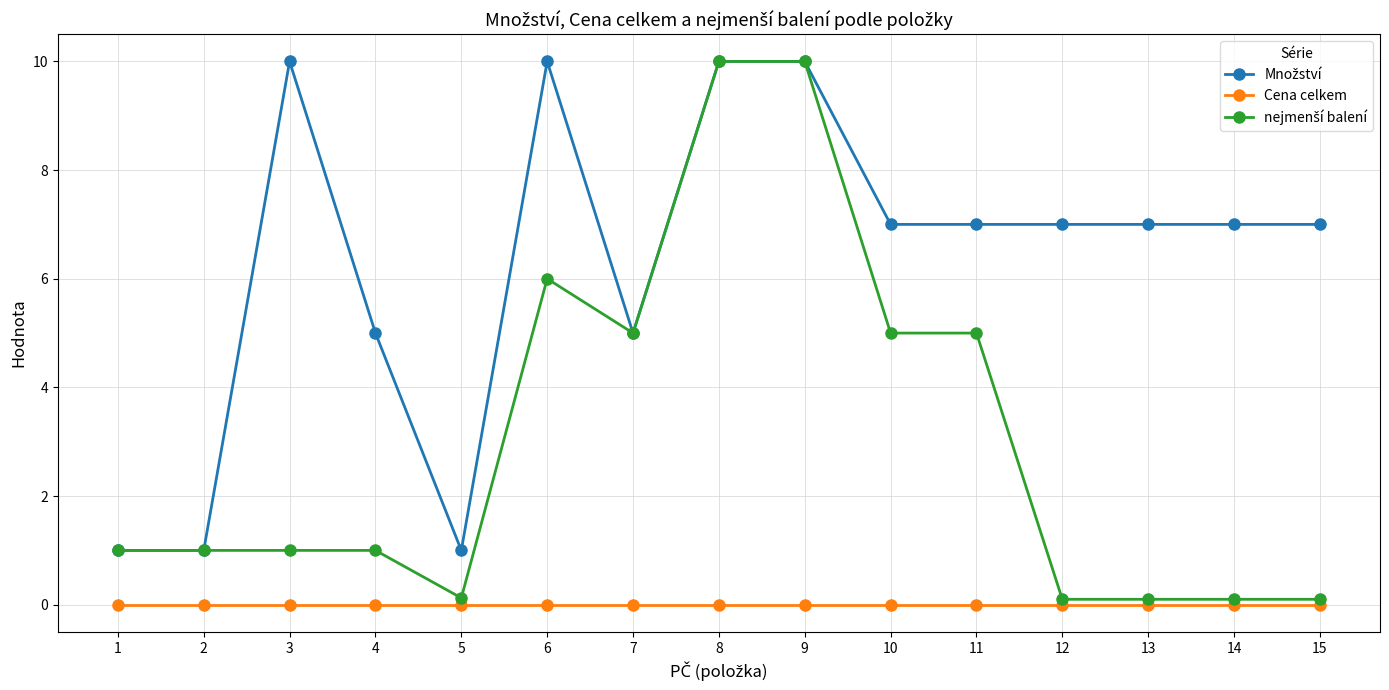

At how many categories does at least one series exceed 8?

4